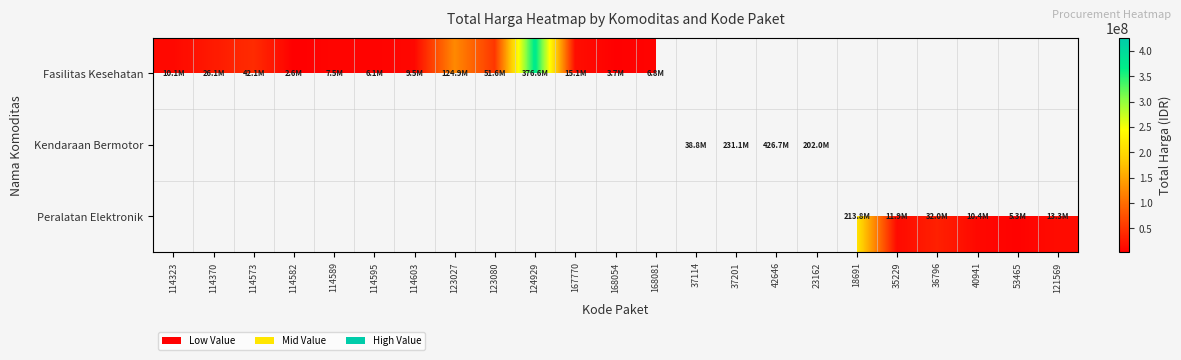

Reading left to right, list all the values displayed in this chart.

Fasilitas Kesehatan: 114323=10062484	114370=26136000	114573=42149455	114582=2599960	114589=7529200	114595=6052778	114603=9511000	123027=124900000	123080=51612000	124929=376595700	167770=15125000	168054=3746160	168081=6777480	37114=0	37201=0	42646=0	23162=0	18691=0	35229=0	36796=0	40941=0	53465=0	121569=0
Kendaraan Bermotor: 114323=0	114370=0	114573=0	114582=0	114589=0	114595=0	114603=0	123027=0	123080=0	124929=0	167770=0	168054=0	168081=0	37114=38810000	37201=231100000	42646=426700000	23162=202000000	18691=0	35229=0	36796=0	40941=0	53465=0	121569=0
Peralatan Elektronik: 114323=0	114370=0	114573=0	114582=0	114589=0	114595=0	114603=0	123027=0	123080=0	124929=0	167770=0	168054=0	168081=0	37114=0	37201=0	42646=0	23162=0	18691=213825000	35229=11879100	36796=32000000	40941=10374000	53465=5267600	121569=13345000